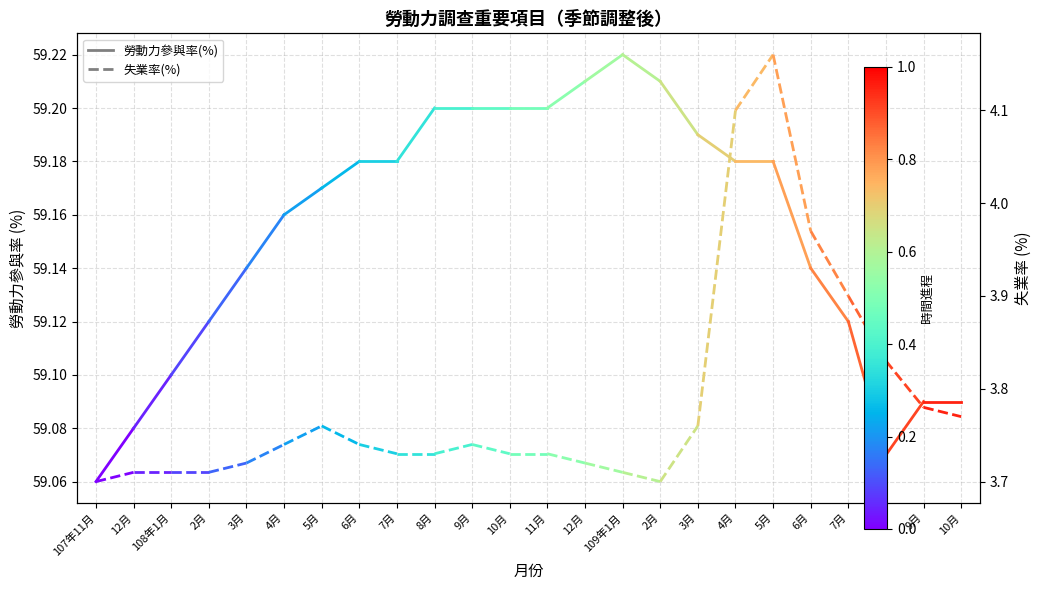

Is the value of 勞動力參與率(%) at 12月 greater than the value of 失業率(%) at 12月?

Yes